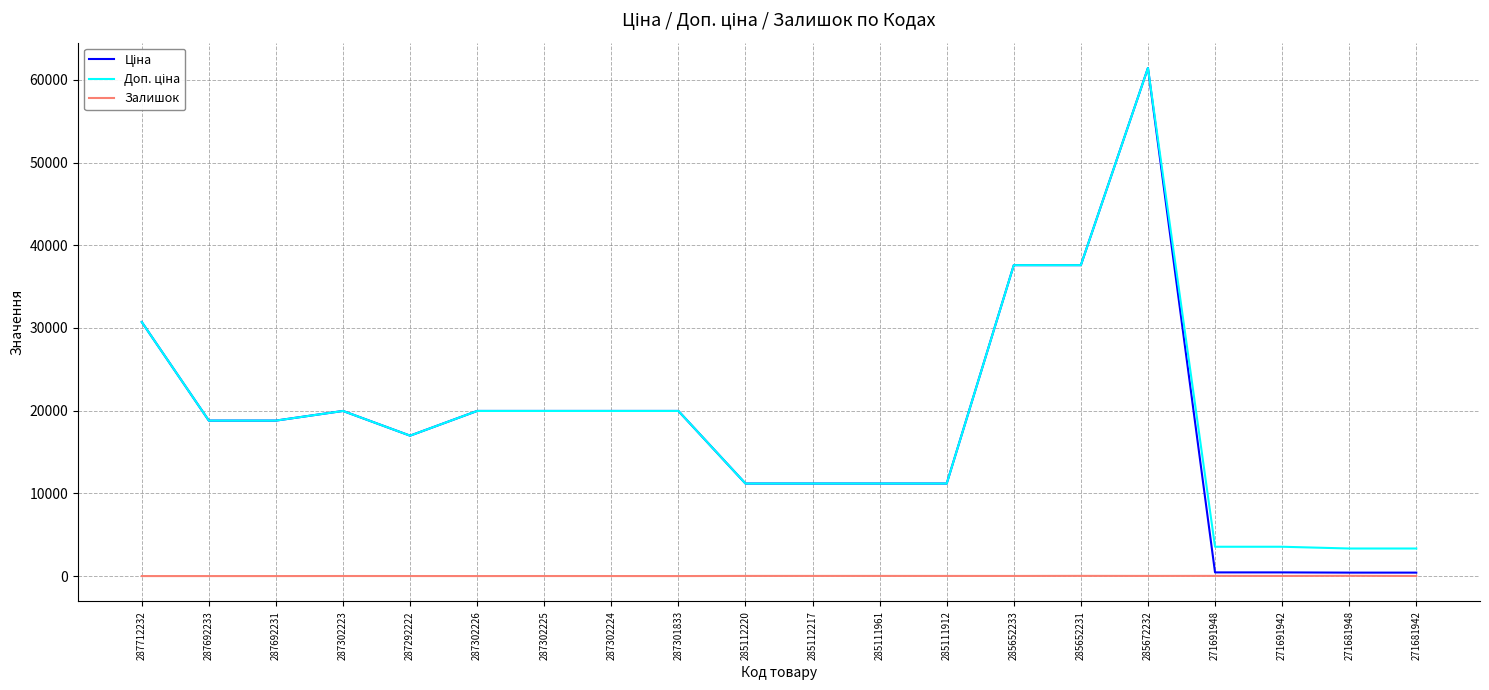

What is the total value across all series at 287301833?

39928.3